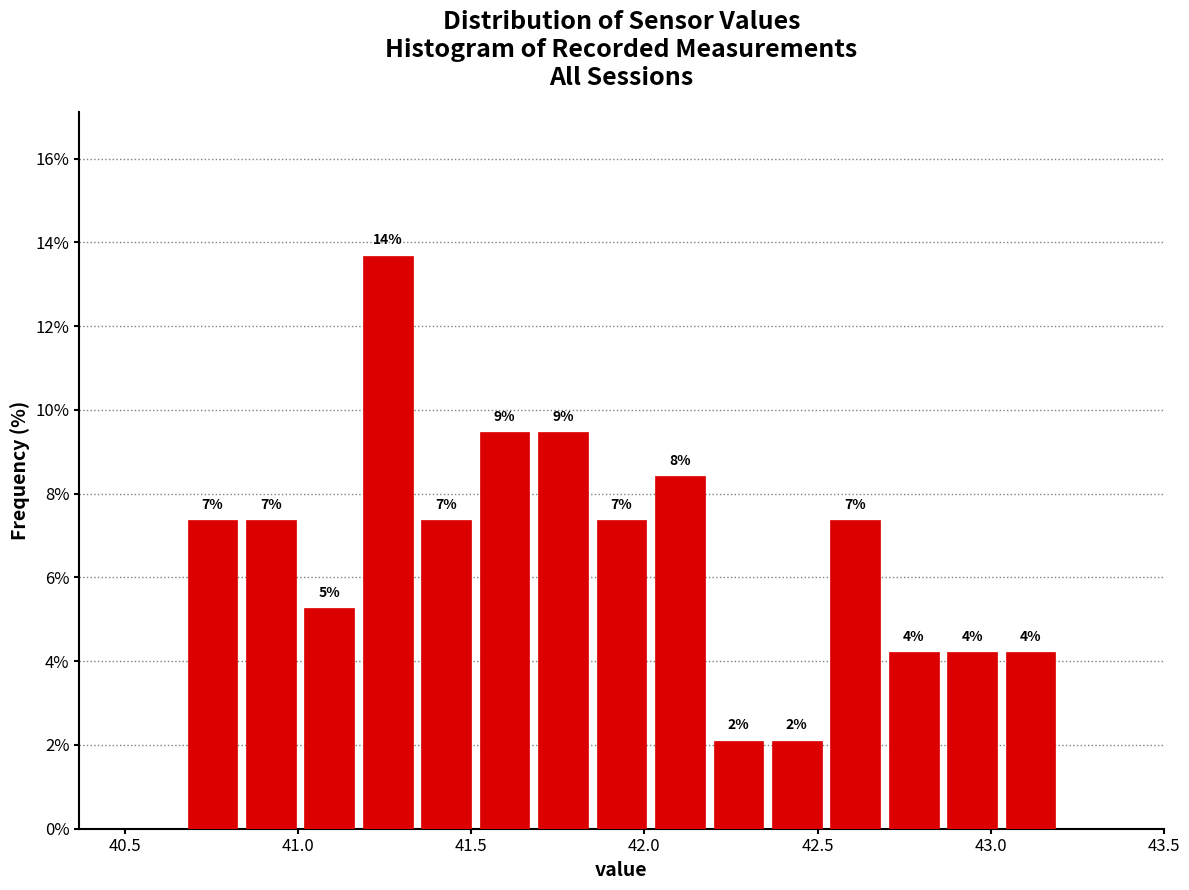

Around what value on the x-axis is the tallest bar? Give the approximate position of its centre, as read against the axis.

41.25